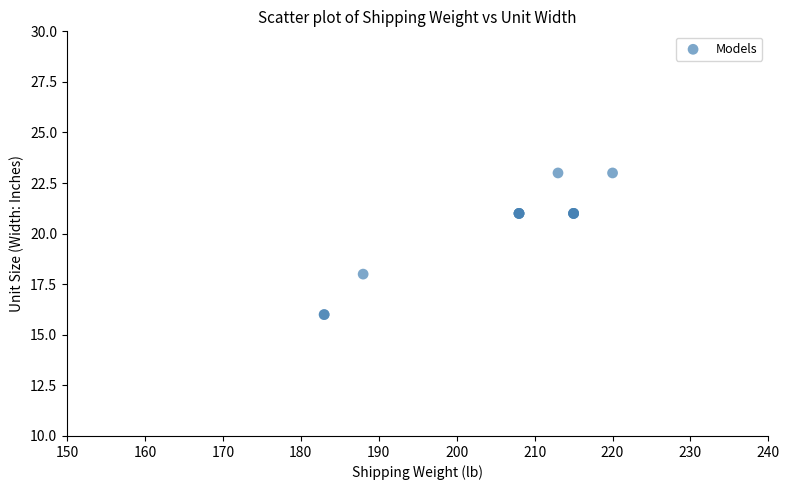

What Y value in the scatter plot is closest to 19?

18